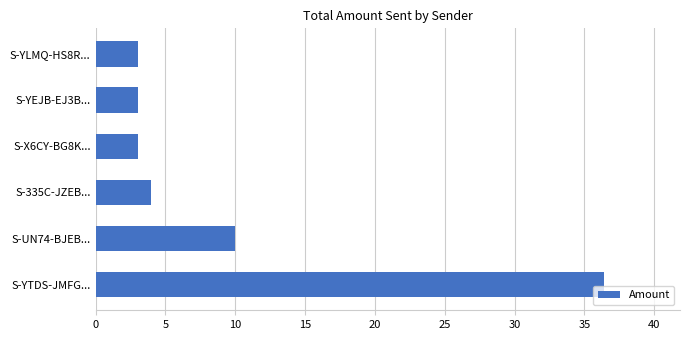

Which has a higher value, S-X6CY-BG8K... or S-UN74-BJEB...?

S-UN74-BJEB...